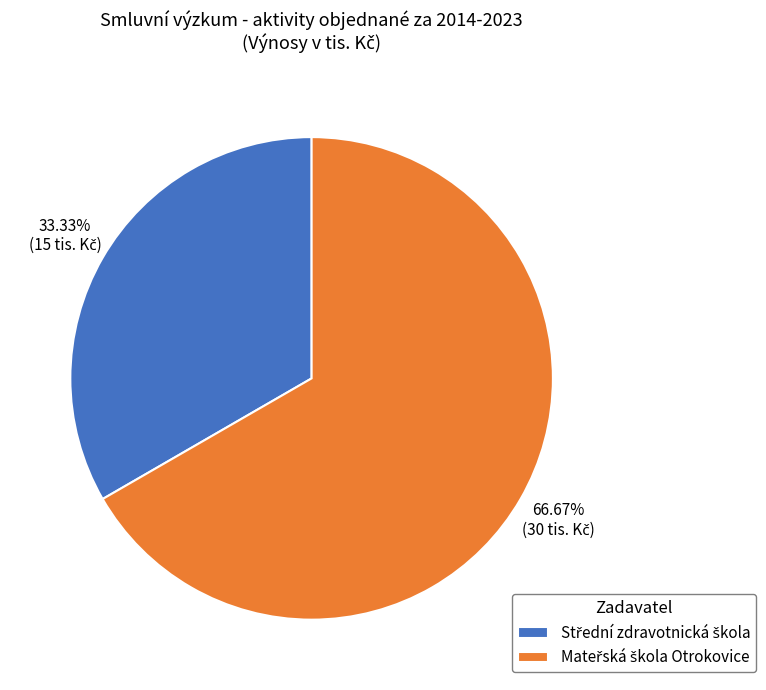

Is there a majority slice in this chart?

Yes